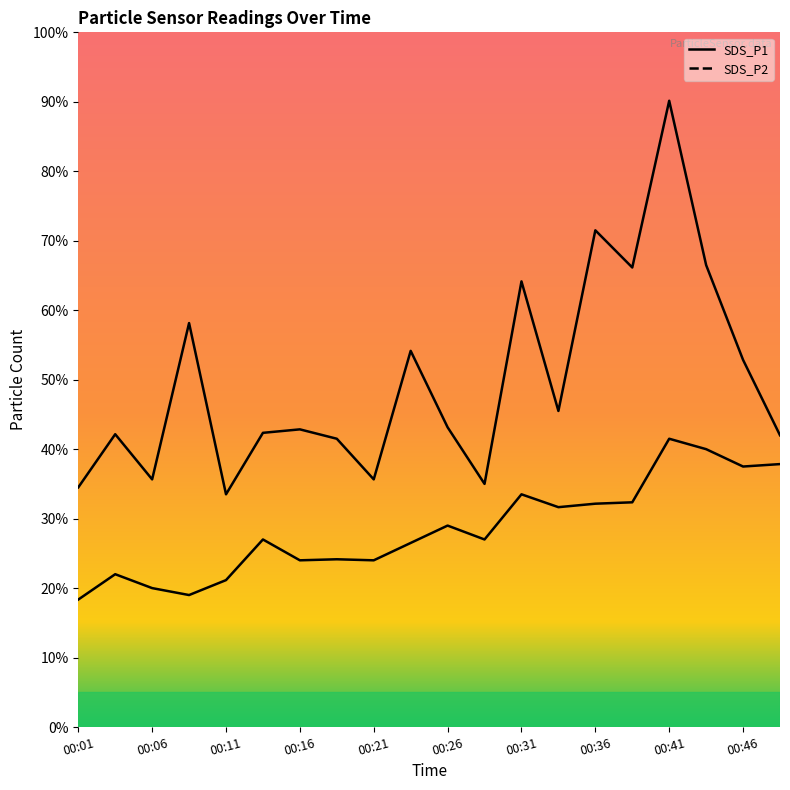

Which has a higher value, 00:49 or 00:14?

00:14